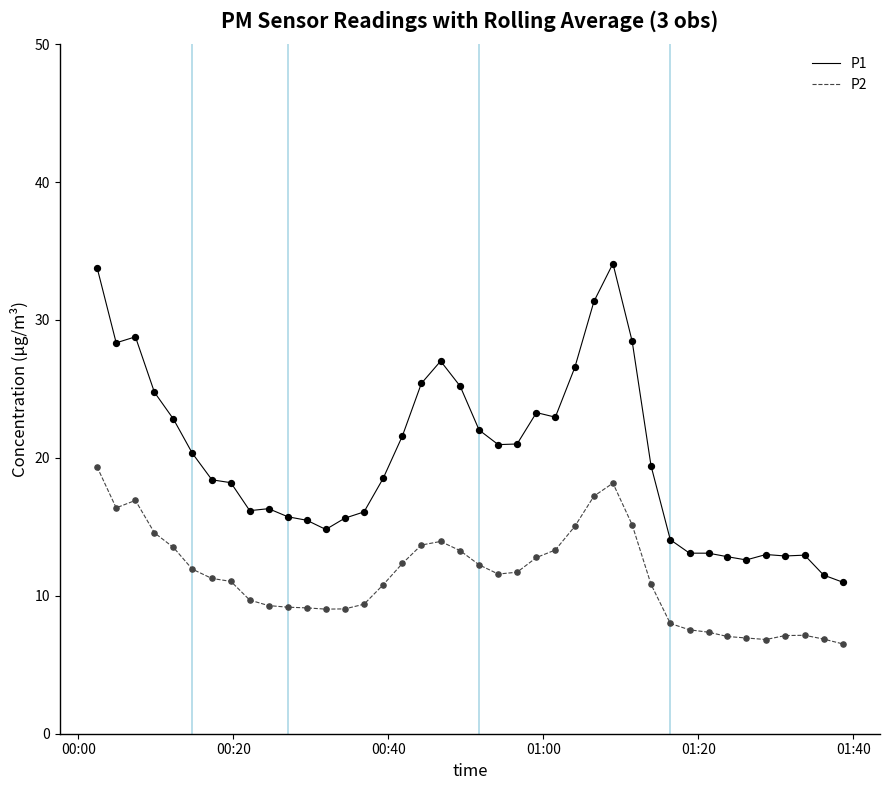

Which series has the largest total across all categories?

P1